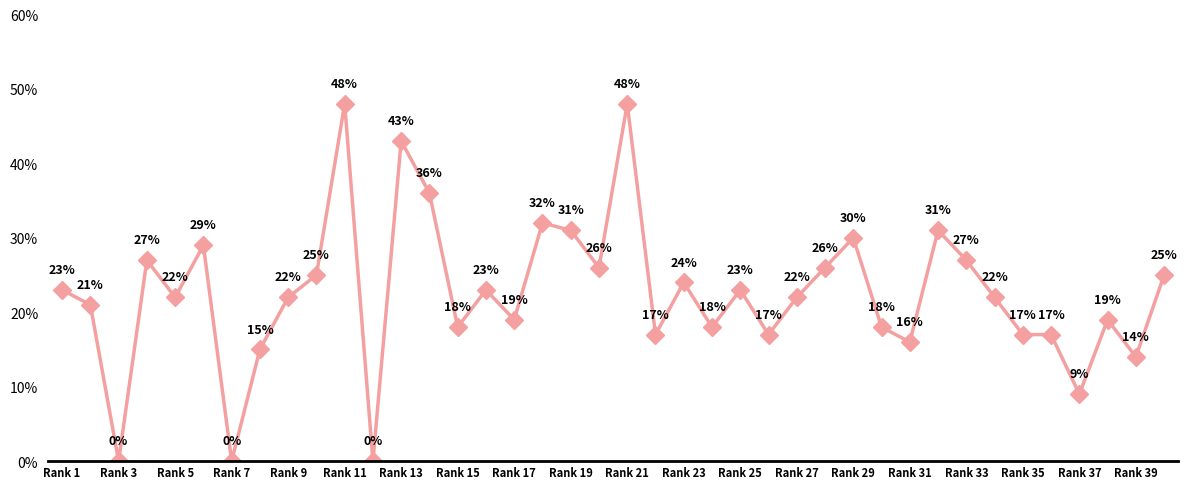

True or false: the data has more than 1 interior local peaks.

True